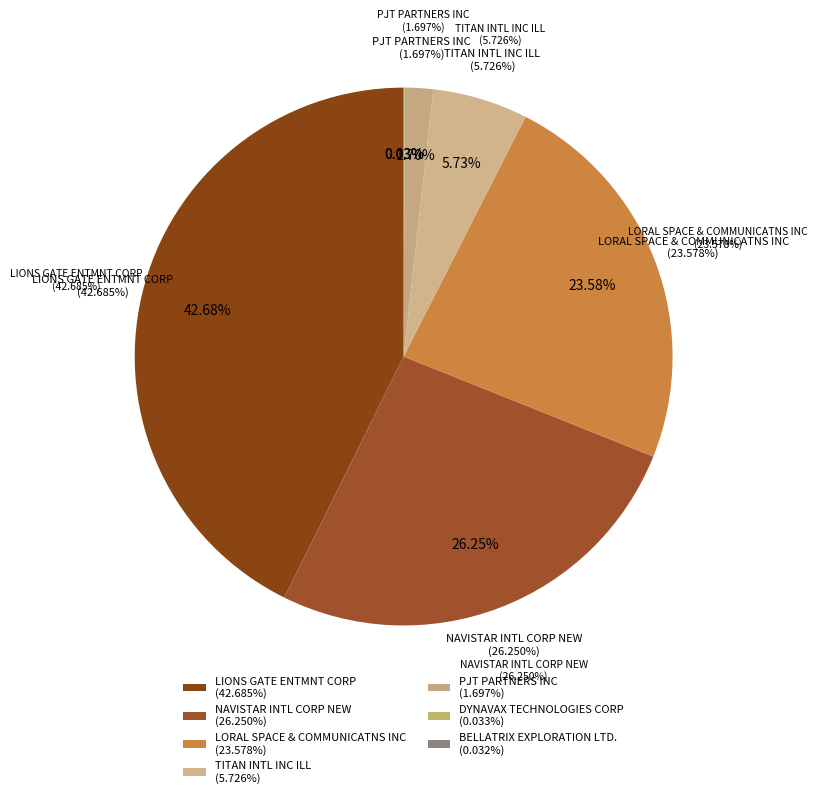

Which category has the smallest portion of the pie?

BELLATRIX EXPLORATION LTD.